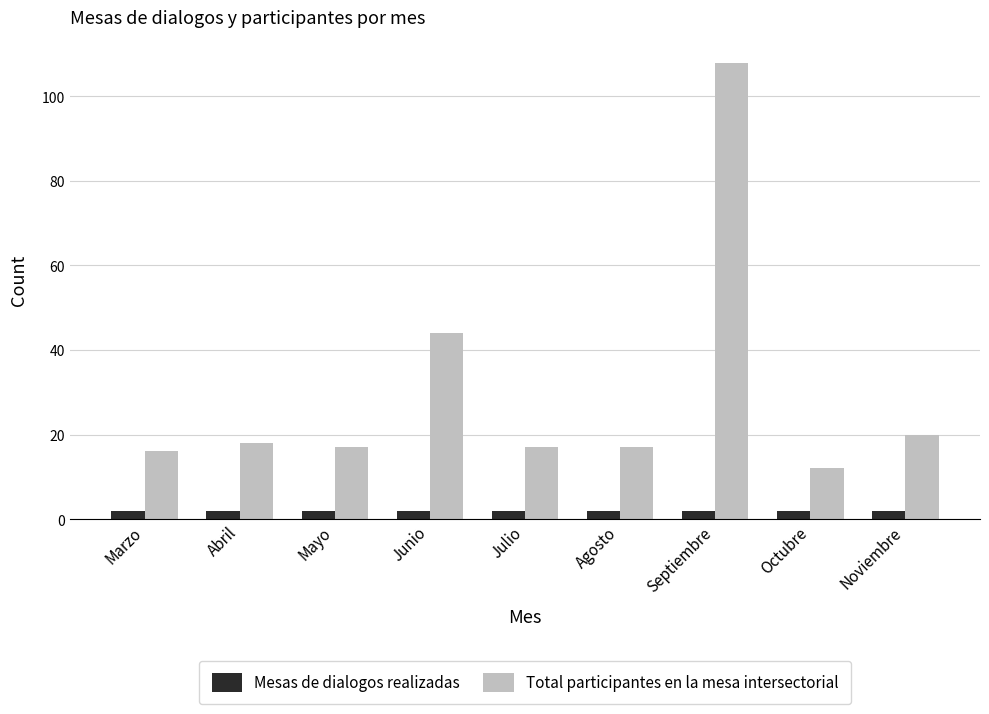

Rank the series at Noviembre from lowest to highest value.

Mesas de dialogos realizadas, Total participantes en la mesa intersectorial